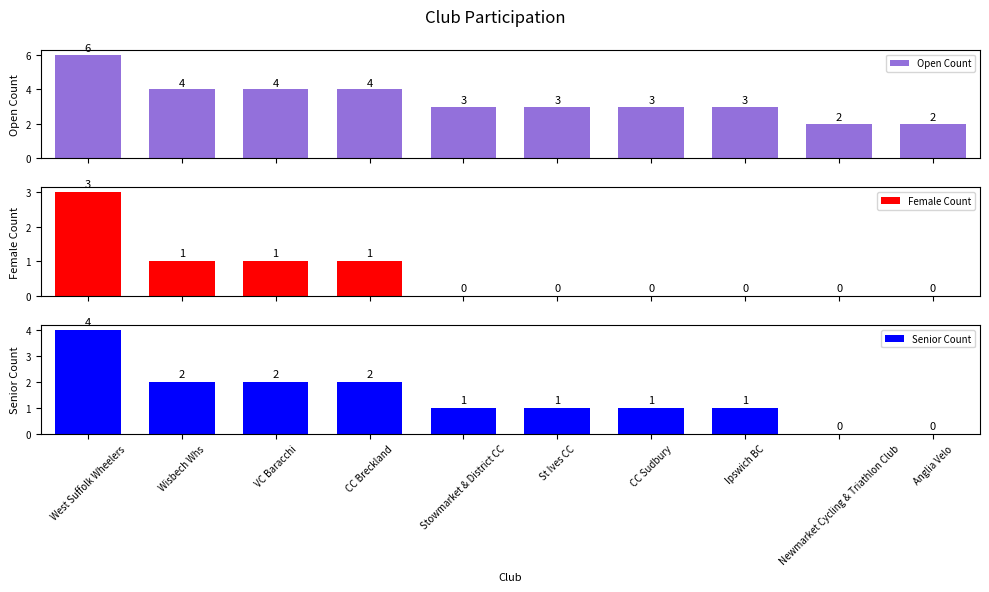

List the series in order of their peak value, lowest first.

Female Count, Senior Count, Open Count